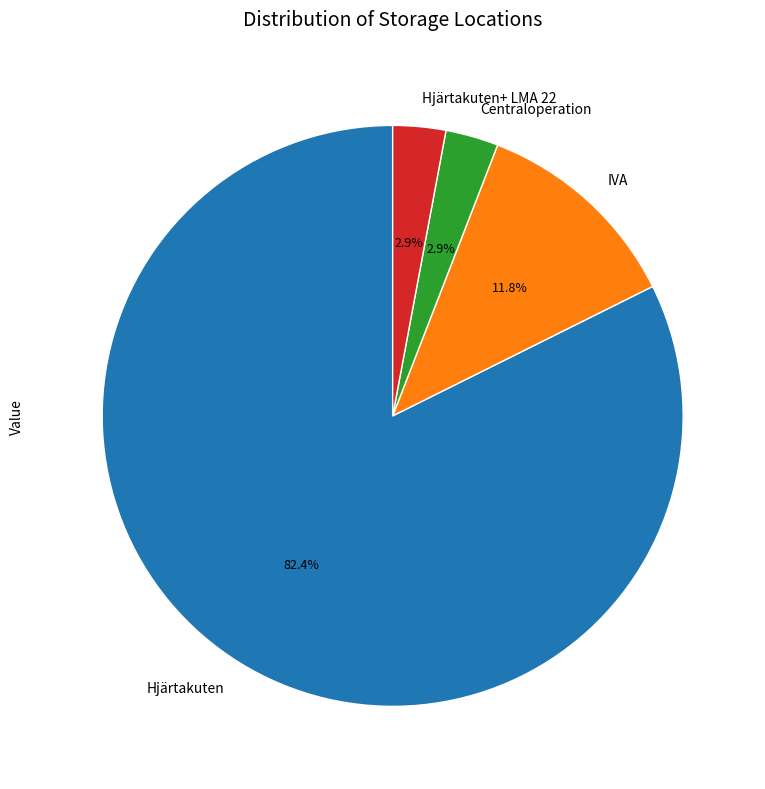

What is the majority slice?

Hjärtakuten